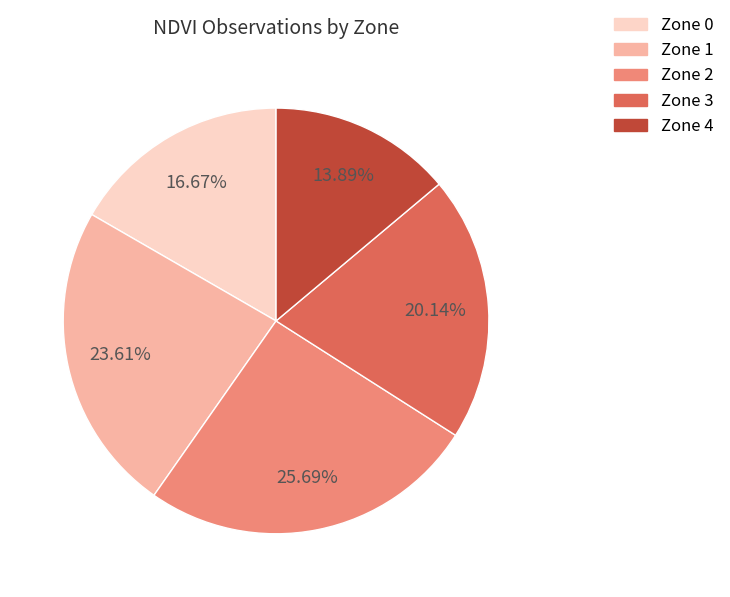

Count the number of slices in the pie.

5